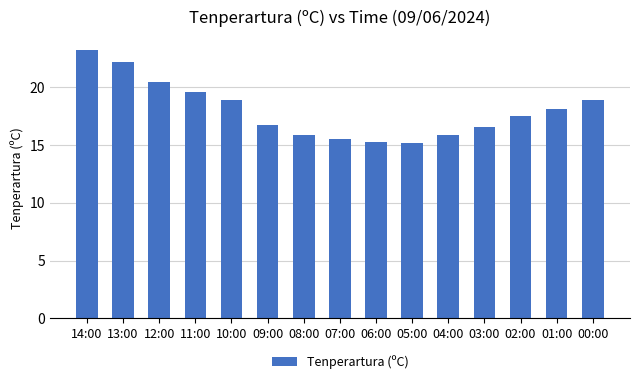

What is the smallest value displayed?

15.2